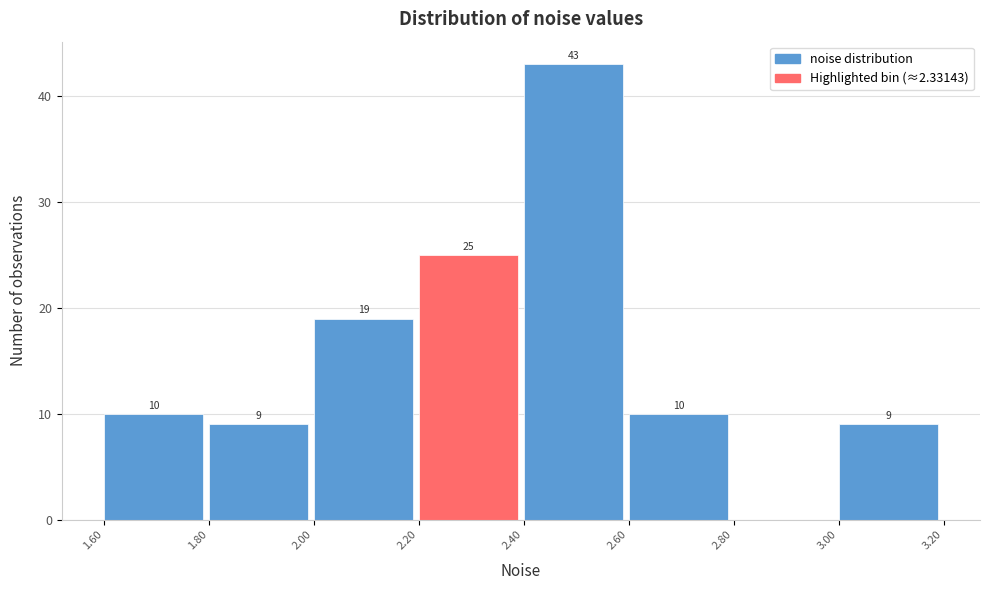

Over which range of the x-axis is the bar tallest?

2.40 to 2.60